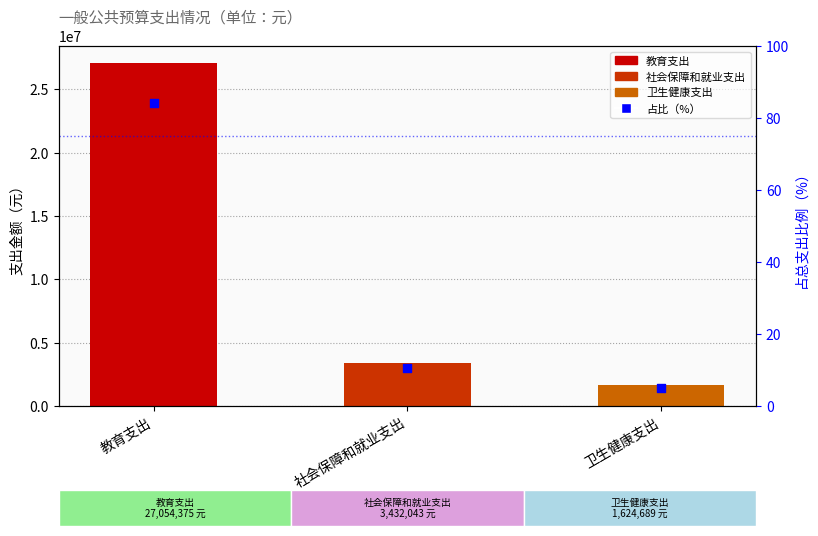

Approximately how many times larger is the value at 社会保障和就业支出 compared to 卫生健康支出?

2.1